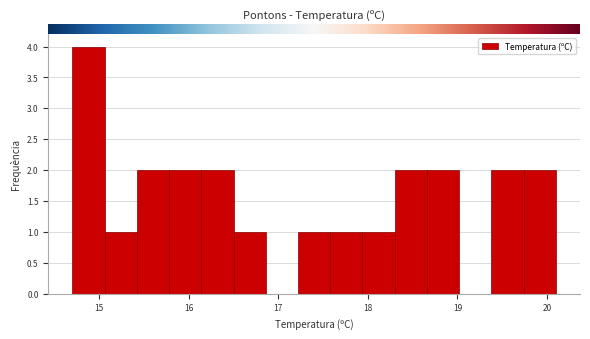

Around what value on the x-axis is the tallest bar? Give the approximate position of its centre, as read against the axis.

14.9